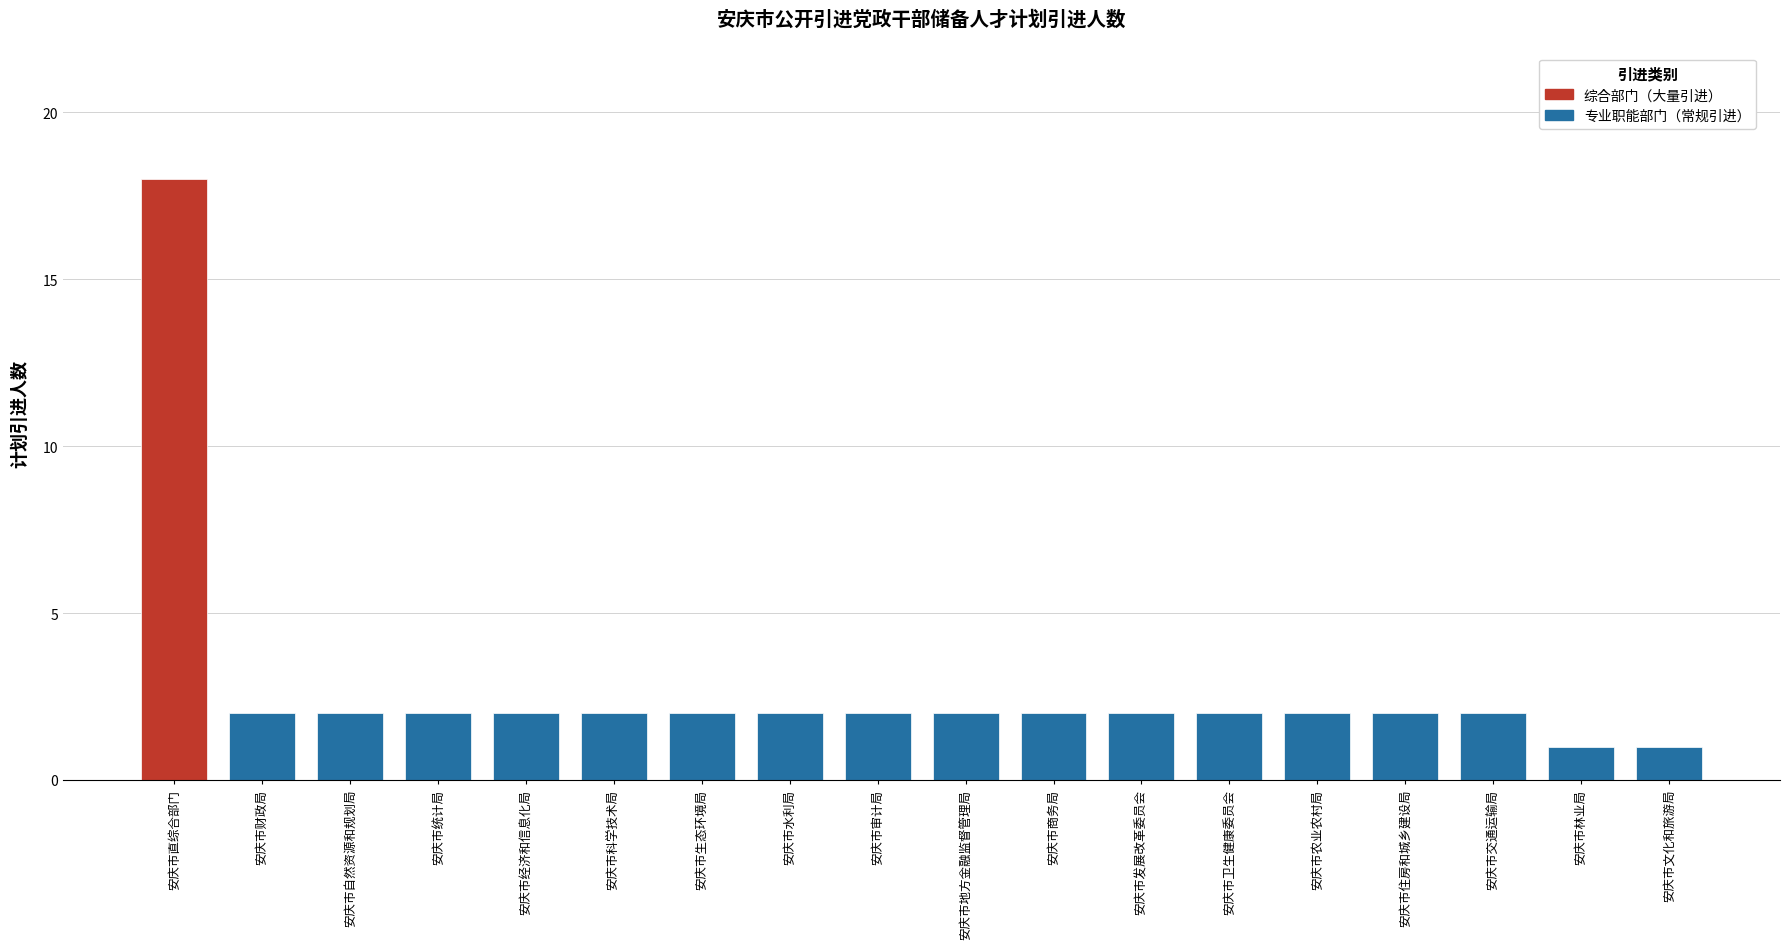

What is the greatest value displayed?

18